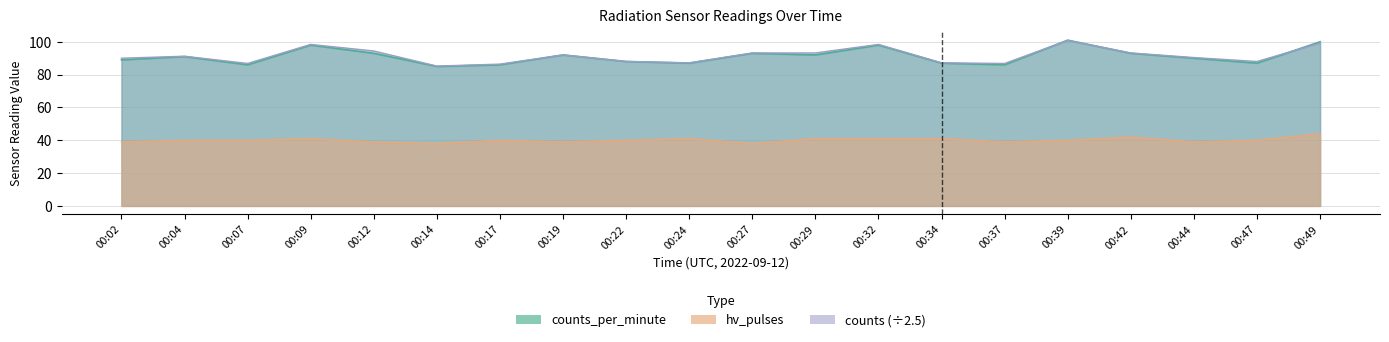

Reading left to right, list all the values displayed in this chart.

counts_per_minute: 89.0	91.0	86.0	98.0	93.0	85.0	86.0	92.0	88.0	87.0	93.0	92.0	98.0	87.0	86.0	101.0	93.0	90.0	87.0	100.0
hv_pulses: 39.0	40.0	40.0	41.0	39.0	38.0	40.0	39.0	40.0	41.0	38.0	41.0	41.0	41.0	39.0	40.0	42.0	39.0	40.0	44.0
counts: 90.0	91.2	86.8	98.4	94.4	85.2	86.4	92.0	88.0	87.2	93.2	93.2	98.4	87.2	86.8	100.8	93.2	90.4	88.0	99.2